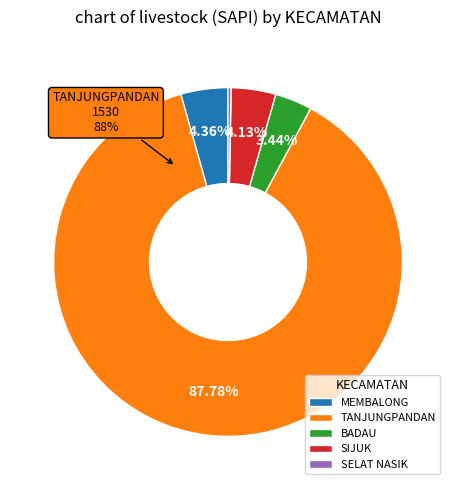

Approximately how many times larger is the value at SIJUK compared to BADAU?

1.2